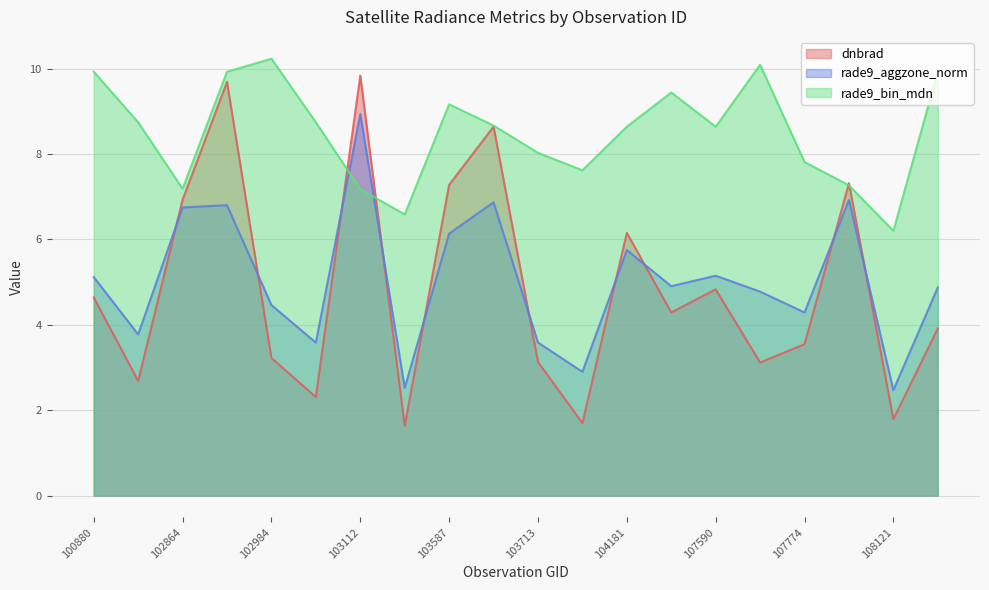

Reading right to left, list all the values displayed in this chart.

dnbrad: 3.9	1.8	7.3	3.5	3.1	4.8	4.3	6.2	1.7	3.1	8.6	7.3	1.6	9.8	2.3	3.2	9.7	6.9	2.7	4.6
rade9_aggzone_norm: 4.9	2.5	6.9	4.3	4.8	5.2	4.9	5.8	2.9	3.6	6.9	6.1	2.5	8.9	3.6	4.5	6.8	6.8	3.8	5.1
rade9_bin_mdn: 9.9	6.2	7.3	7.8	10.1	8.6	9.4	8.6	7.6	8.0	8.7	9.2	6.6	7.2	8.7	10.2	9.9	7.2	8.7	9.9